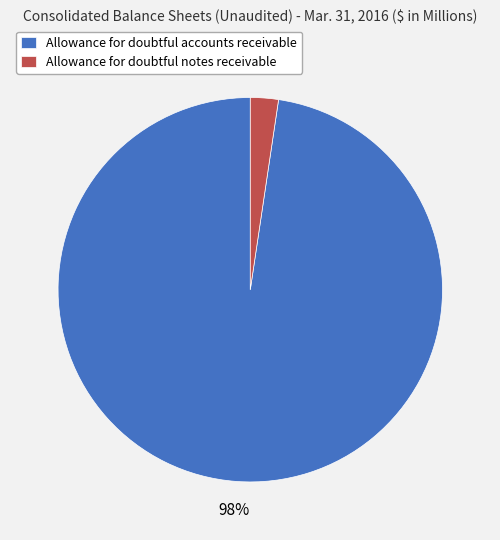

Count the number of slices in the pie.

2